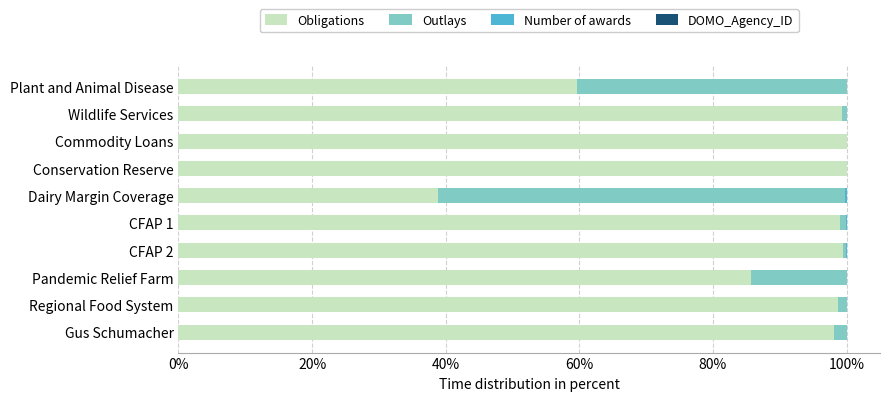

Where is Obligations nearest to the value 69?

Plant and Animal Disease